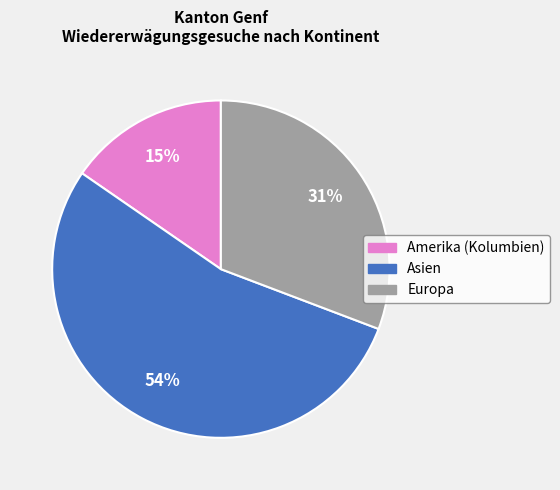

To the nearest percent, what is the average slice percentage?

33%